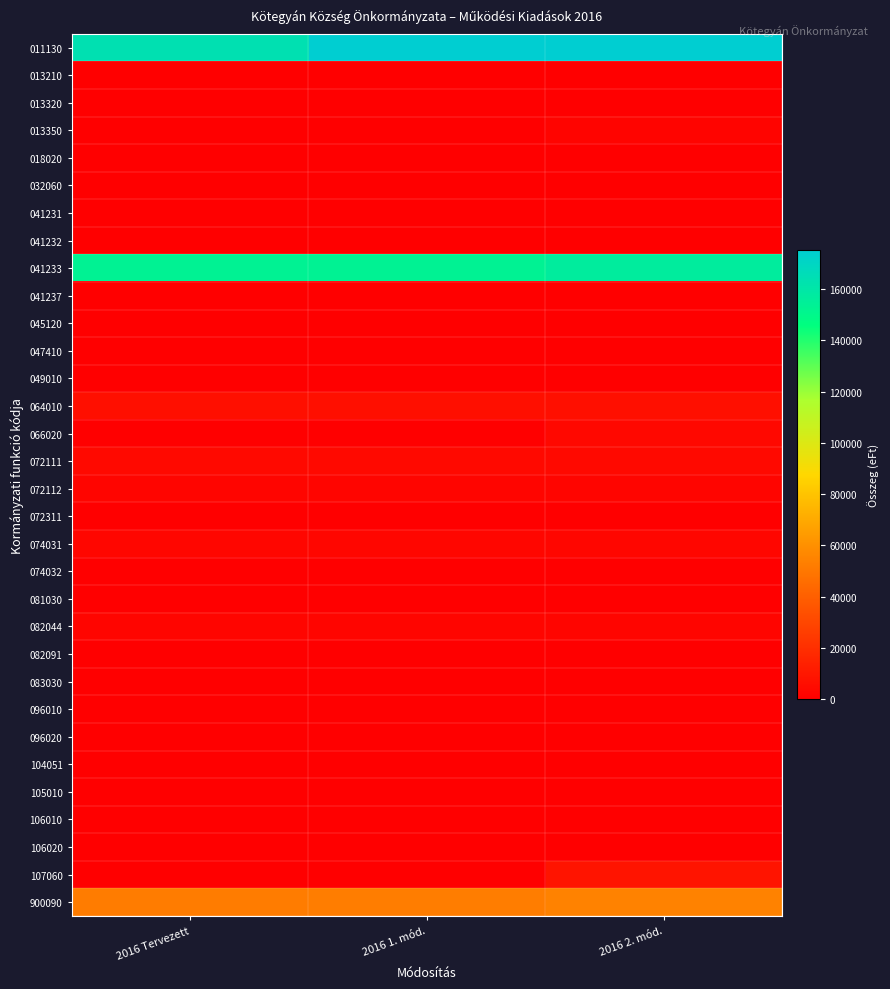

Which series has the largest total across all categories?

011130